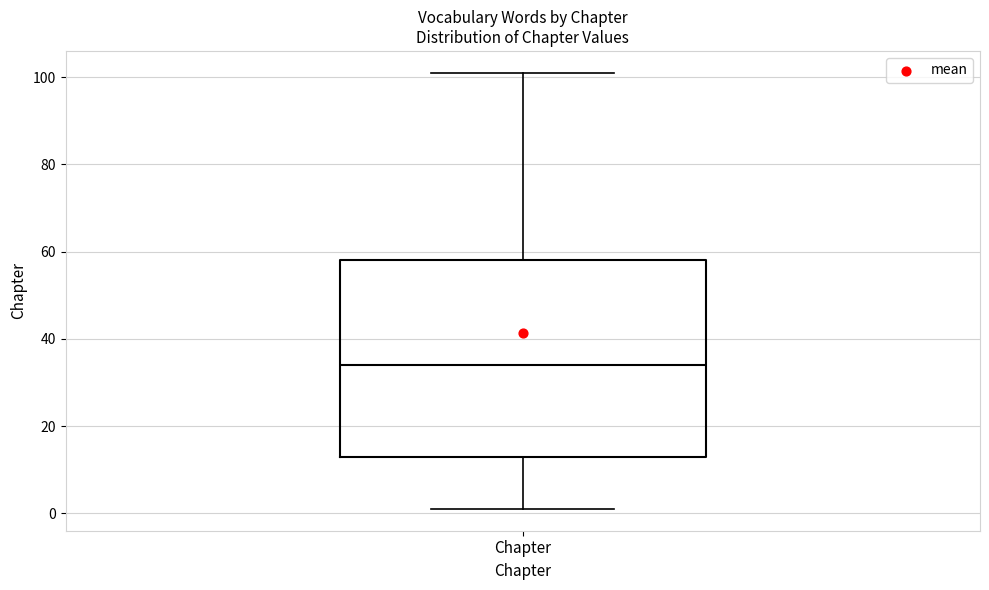

Transcribe this box plot: give where the median line is, the range the box spans, and where the two whiskers end, as read against the y-axis. The values are not printed on the chart, so give them approximately, as read against the axis.

median 34, box 14 to 58, whiskers 2 to 102